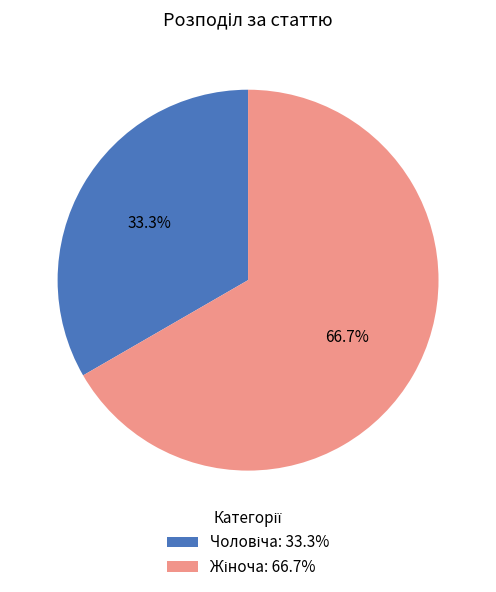

Does any single category account for the majority?

Yes